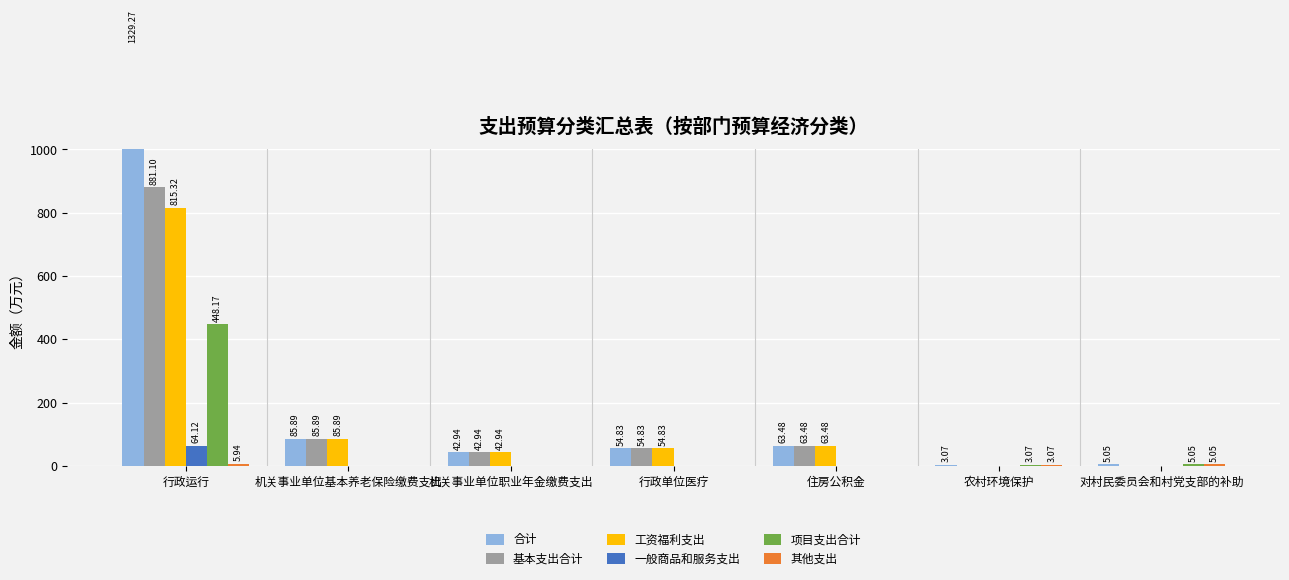

Are the bars horizontal?

No